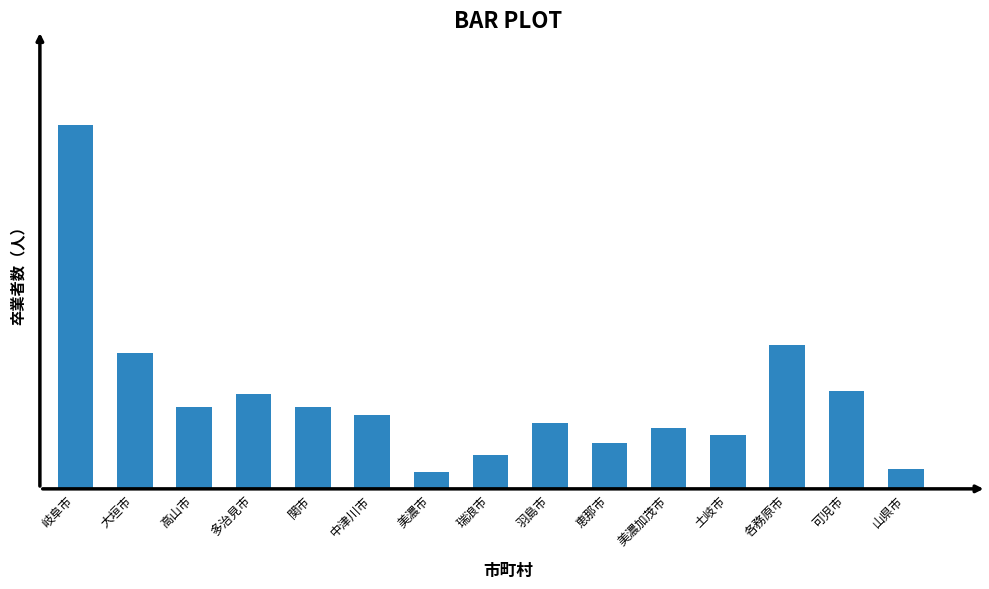

What is the sum of all values?

13174